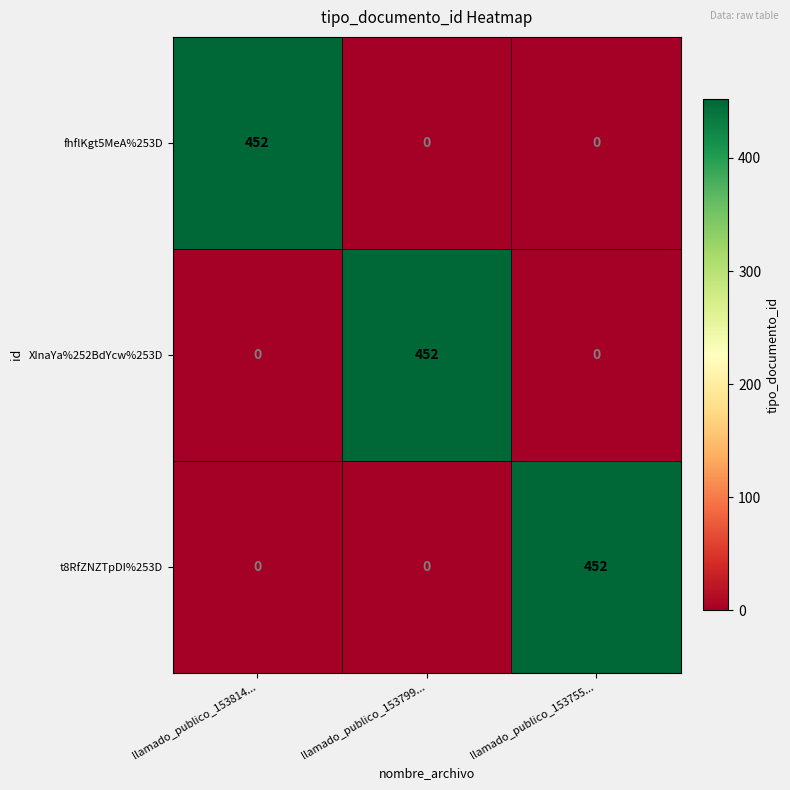

What is the total value across all series at llamado_publico_153799...?

452